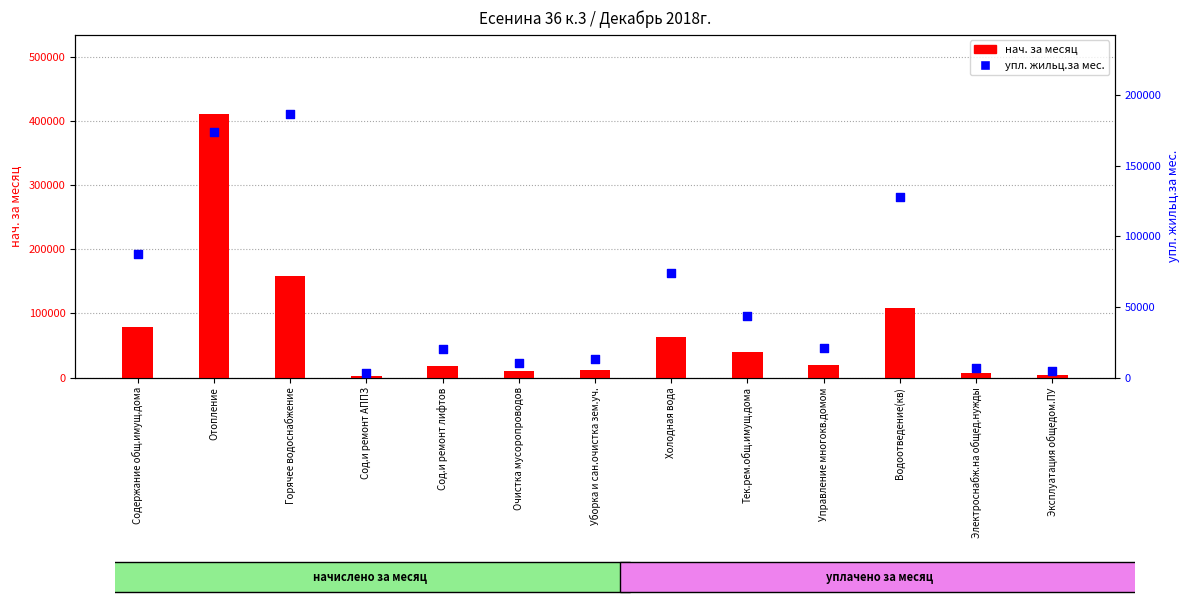

Which series reaches the maximum Y coordinate?

нач. за месяц